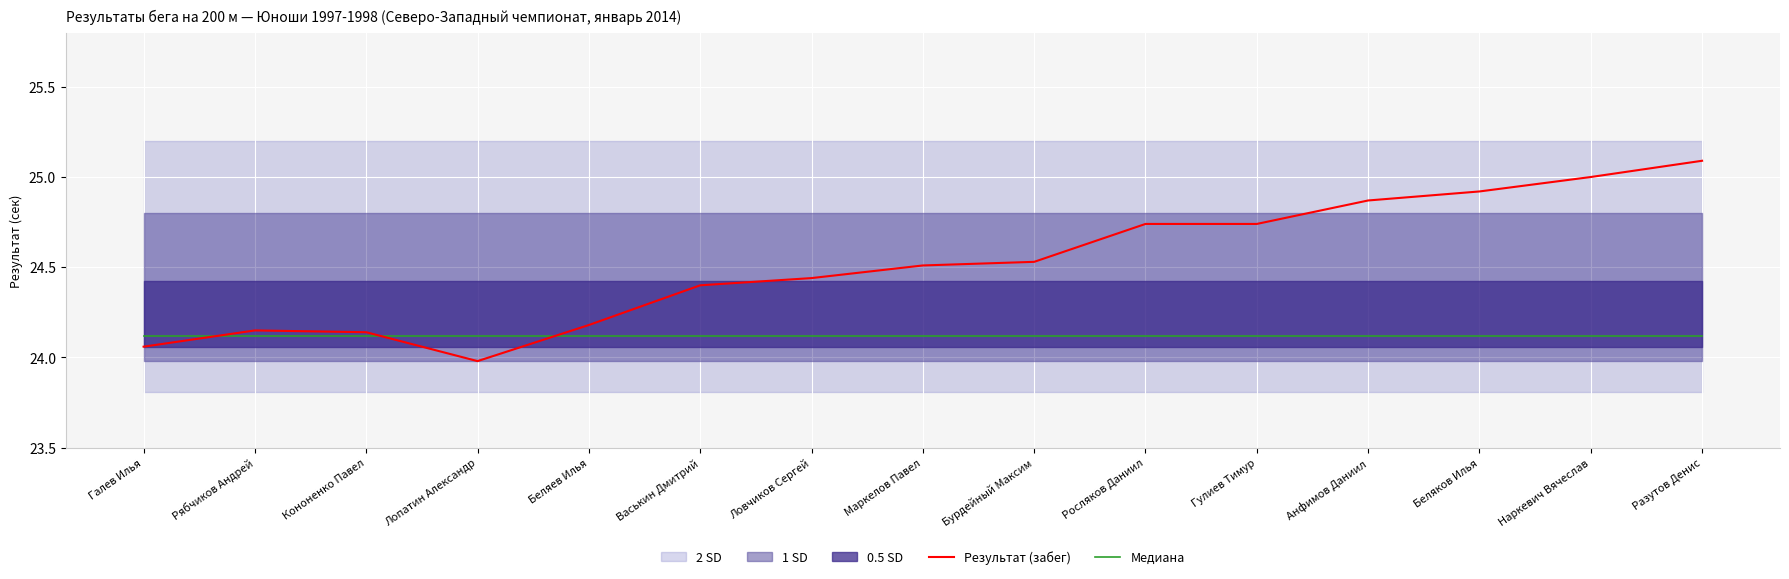

What is the label of the 14th point from the right?

Рябчиков Андрей